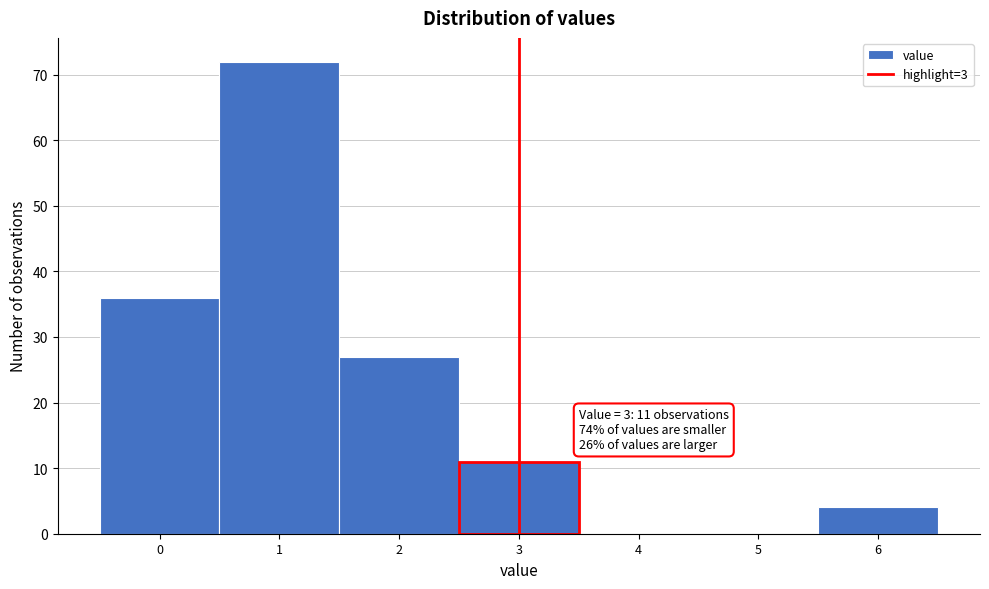

Which range on the x-axis has the tallest bar?

0.5 to 1.5